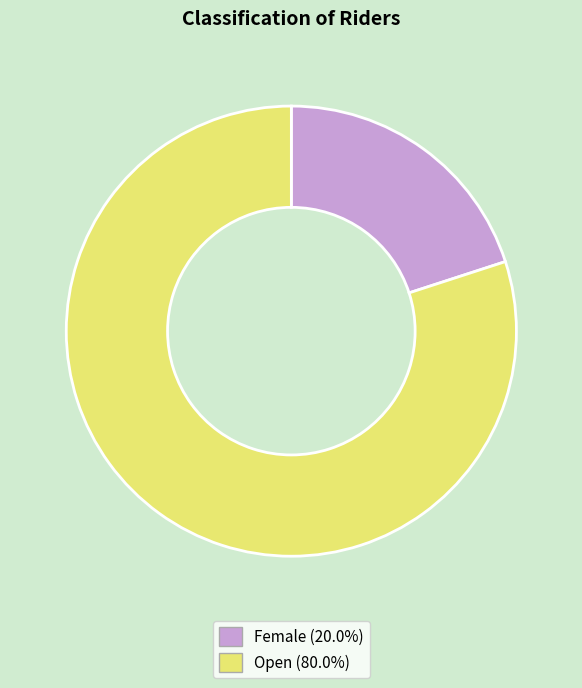

What is the smallest slice in the pie chart?

Female